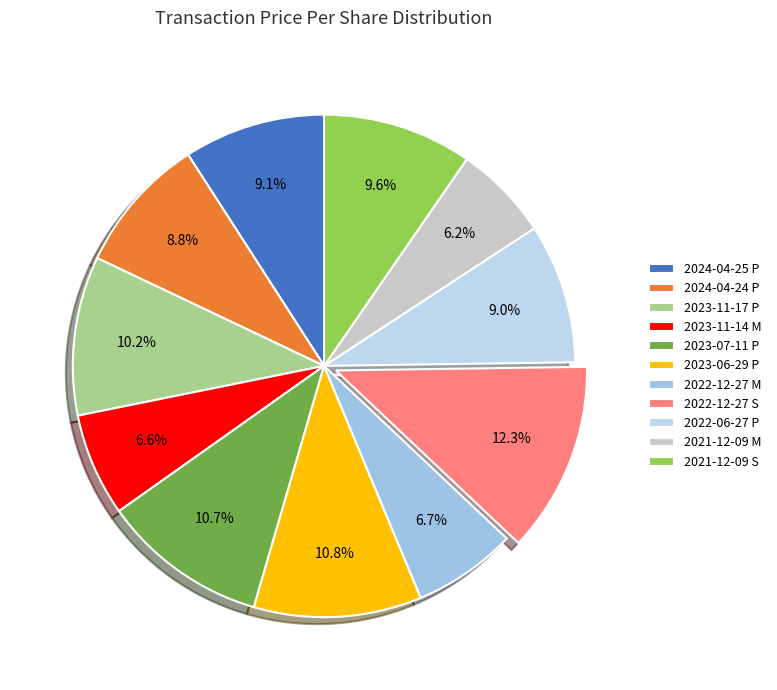

What percentage is the 2024-04-25 P slice, to the nearest percent?

9%